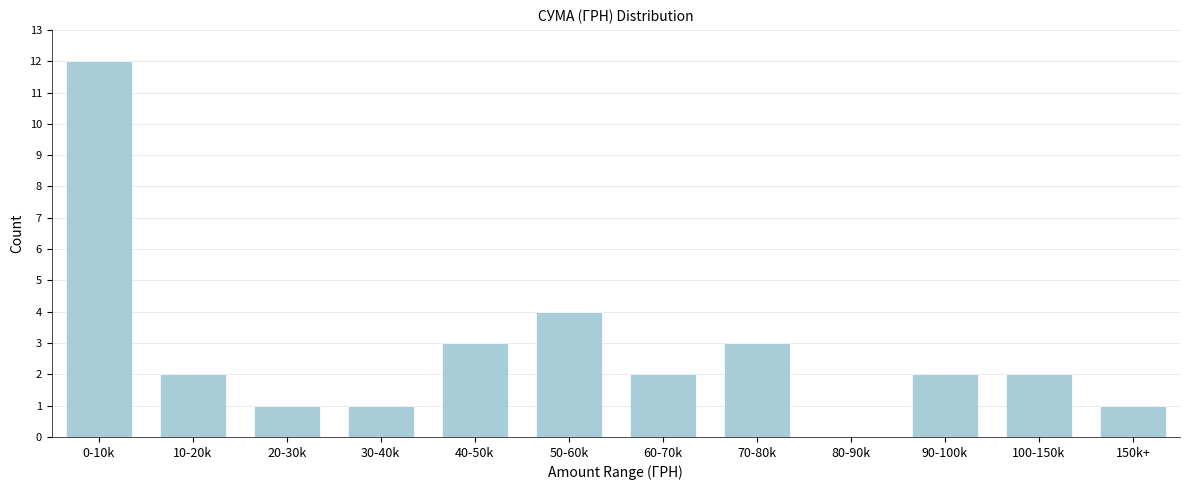

Reading left to right, list all the values displayed in this chart.

0-10k=12	10-20k=2	20-30k=1	30-40k=1	40-50k=3	50-60k=4	60-70k=2	70-80k=3	80-90k=0	90-100k=2	100-150k=2	150k+=1